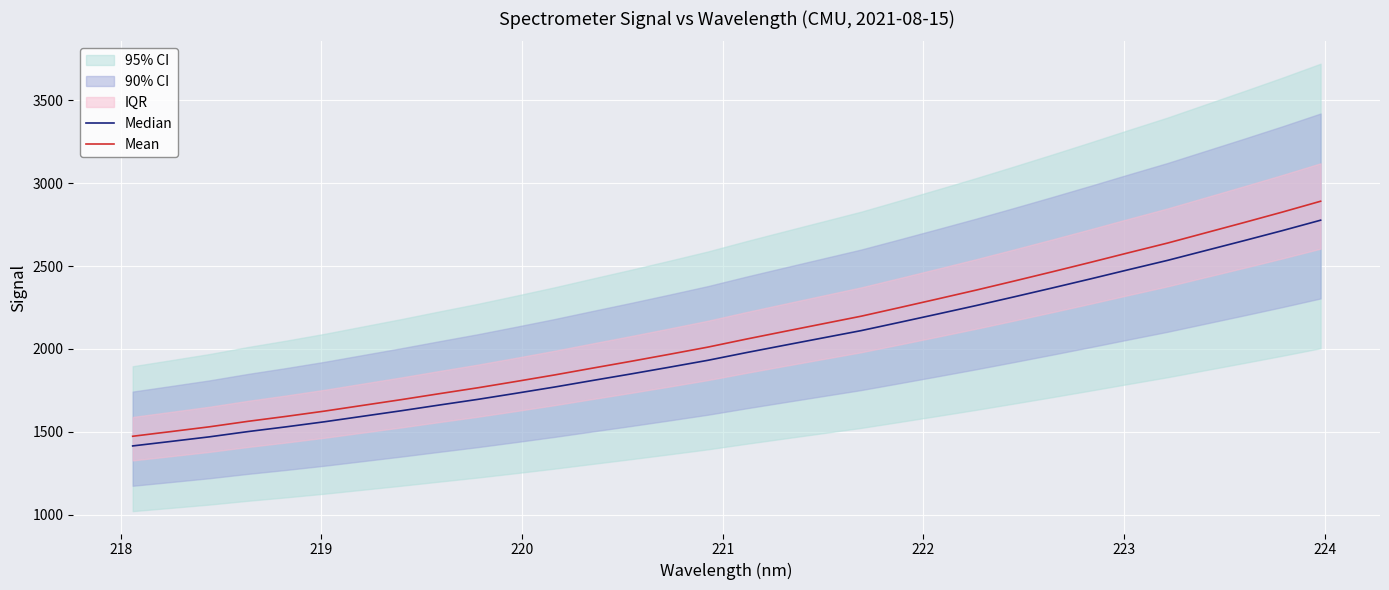

What is the lowest value of the Mean series?

1472.5